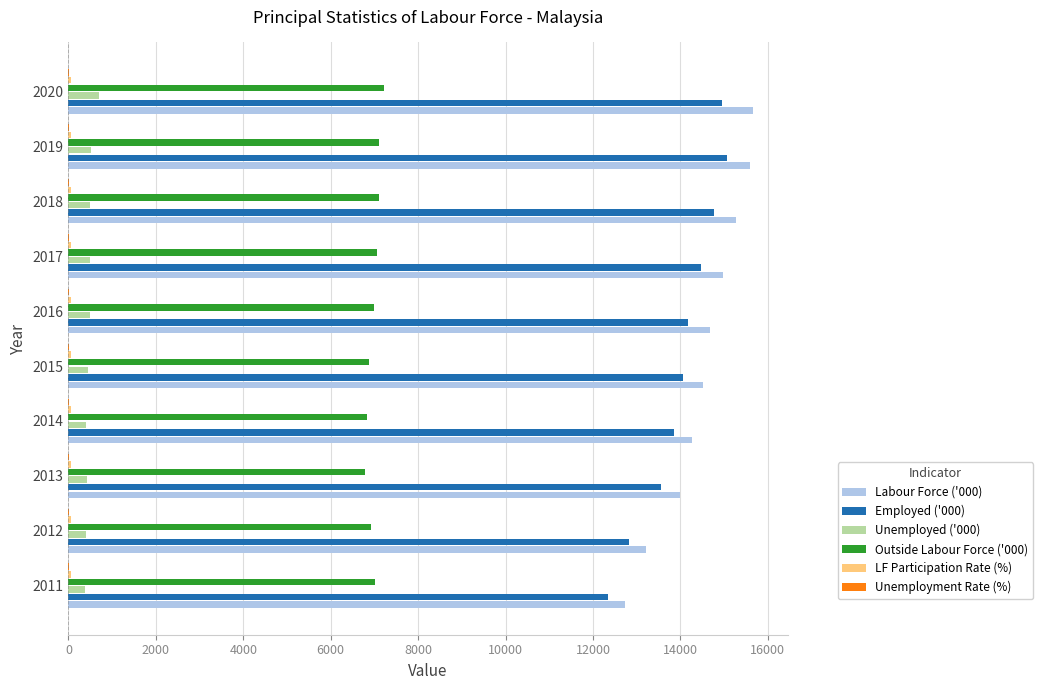

Is it true that Labour Force ('000) equals 15667.7 at 2020?

True